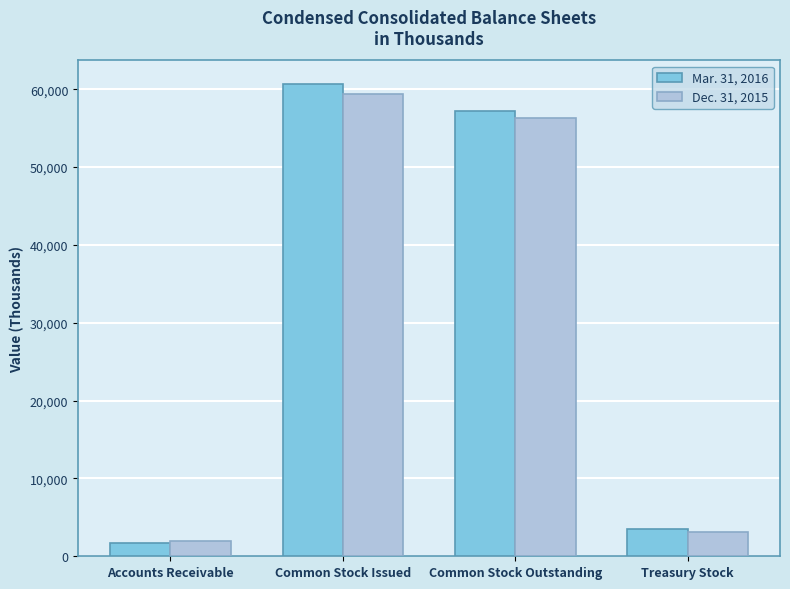

What are all the series names shown in the legend?

Mar. 31, 2016, Dec. 31, 2015